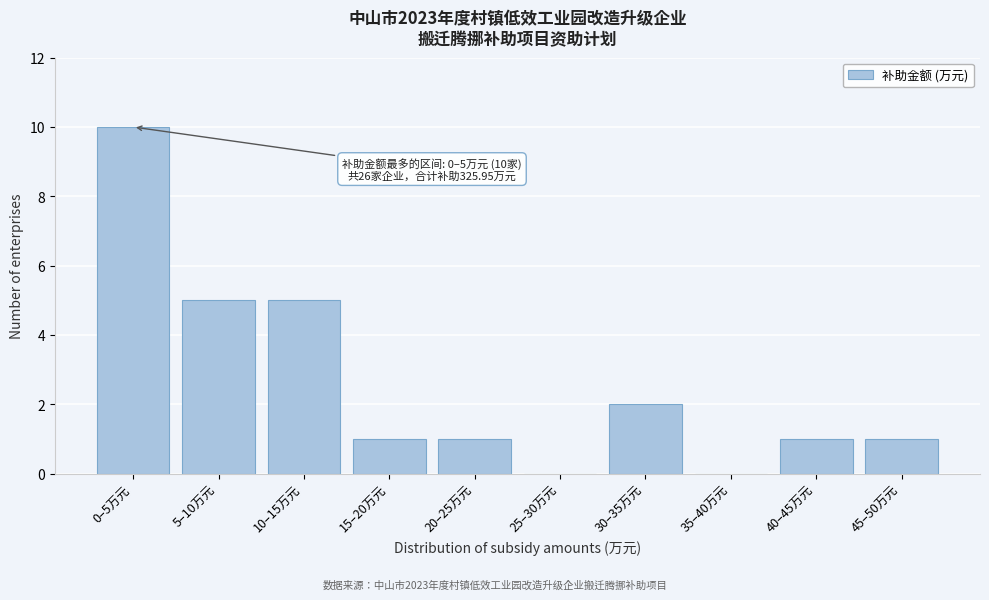

Reading right to left, list all the values displayed in this chart.

45–50万元=1	40–45万元=1	35–40万元=0	30–35万元=2	25–30万元=0	20–25万元=1	15–20万元=1	10–15万元=5	5–10万元=5	0–5万元=10